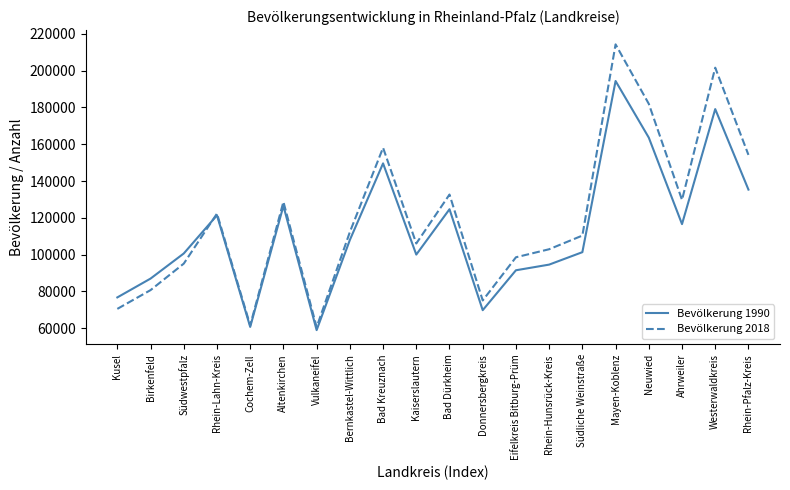

Which series changed the most between Cochem-Zell and Mayen-Koblenz?

Bevölkerung 2018